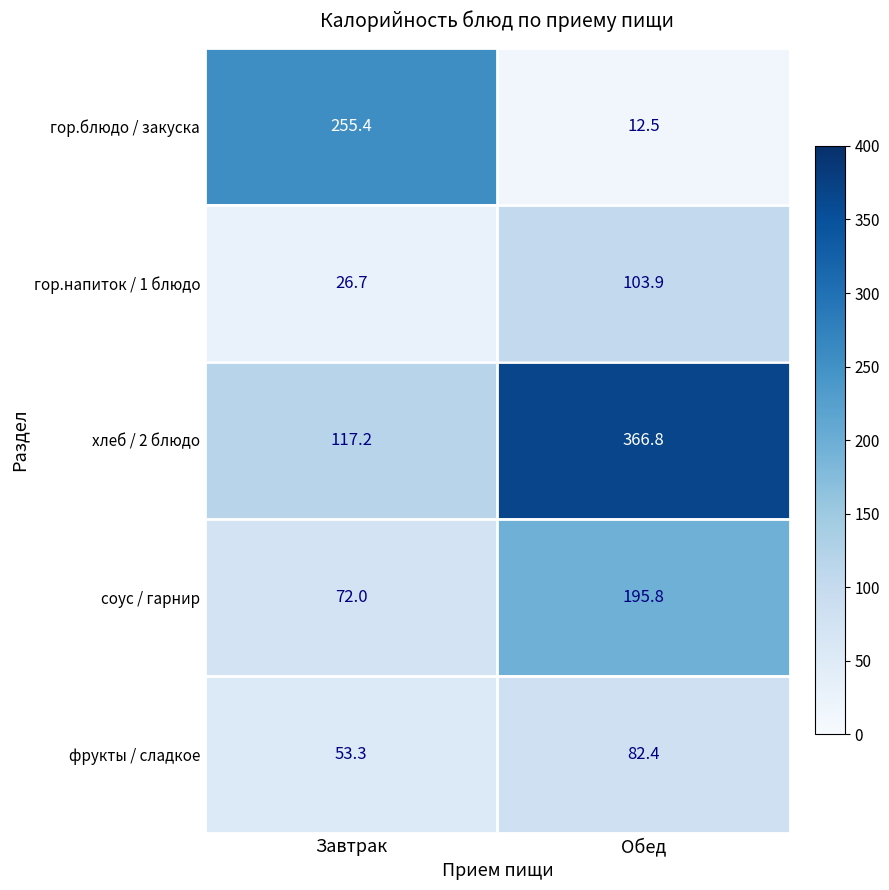

The value of соус / гарнир at Обед is 195.8. True or false?

True